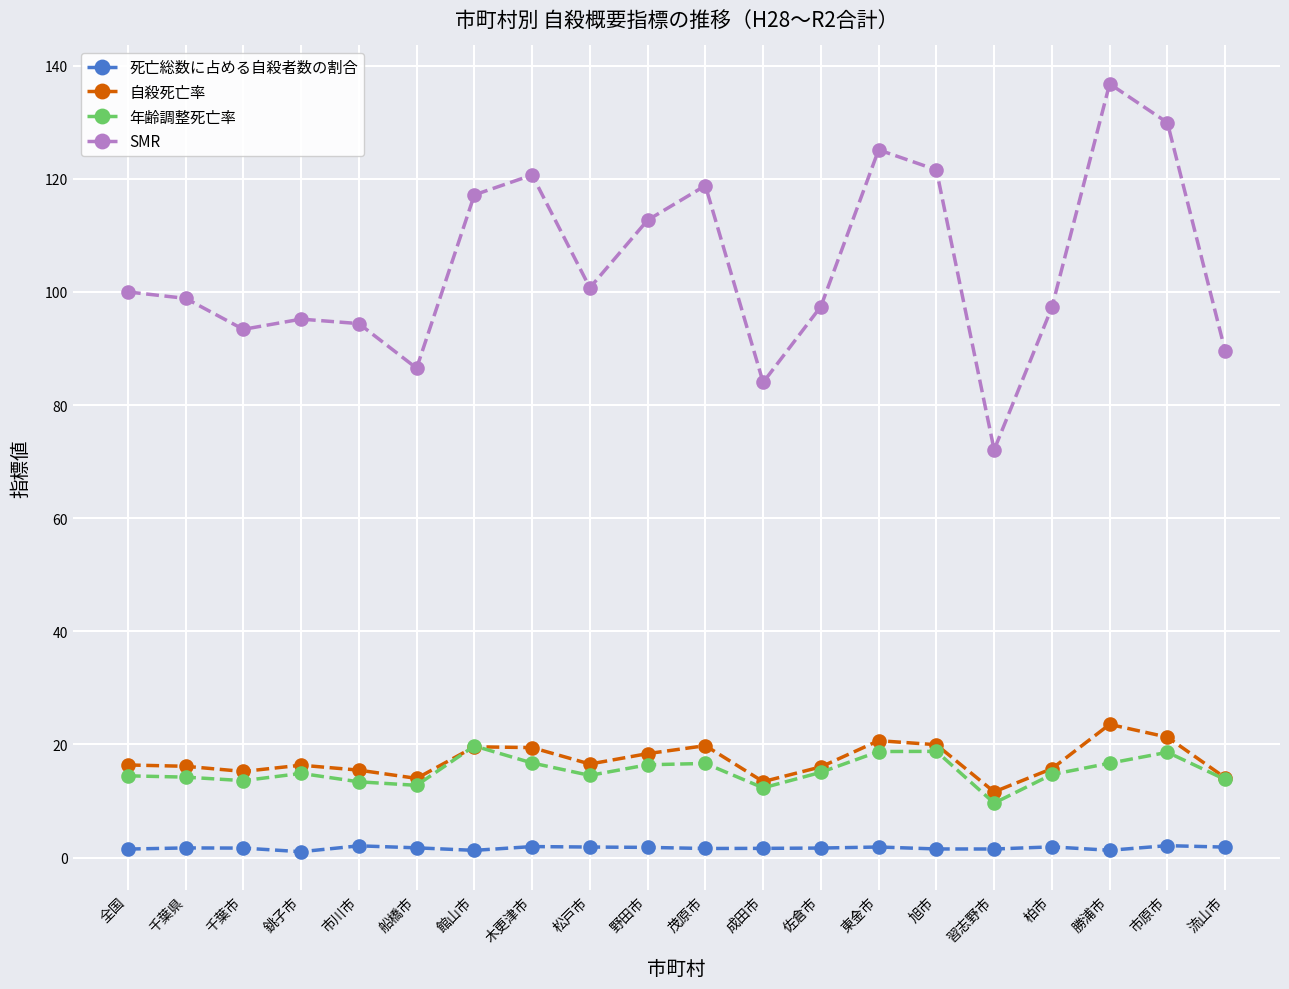

What is the approximate value of 年齢調整死亡率 at 松戸市?

14.5